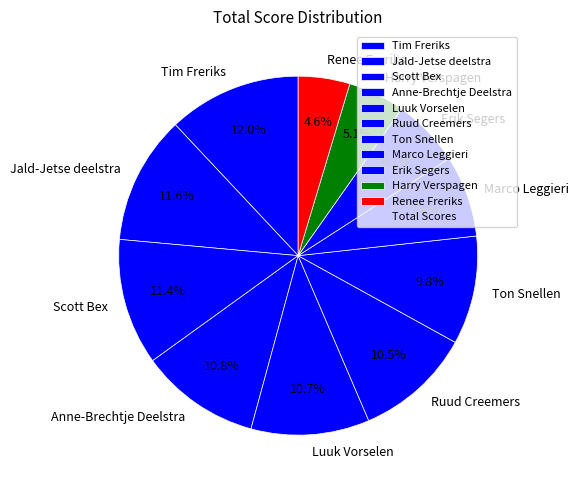

Approximately how many times larger is the value at Ruud Creemers compared to Tim Freriks?

0.9